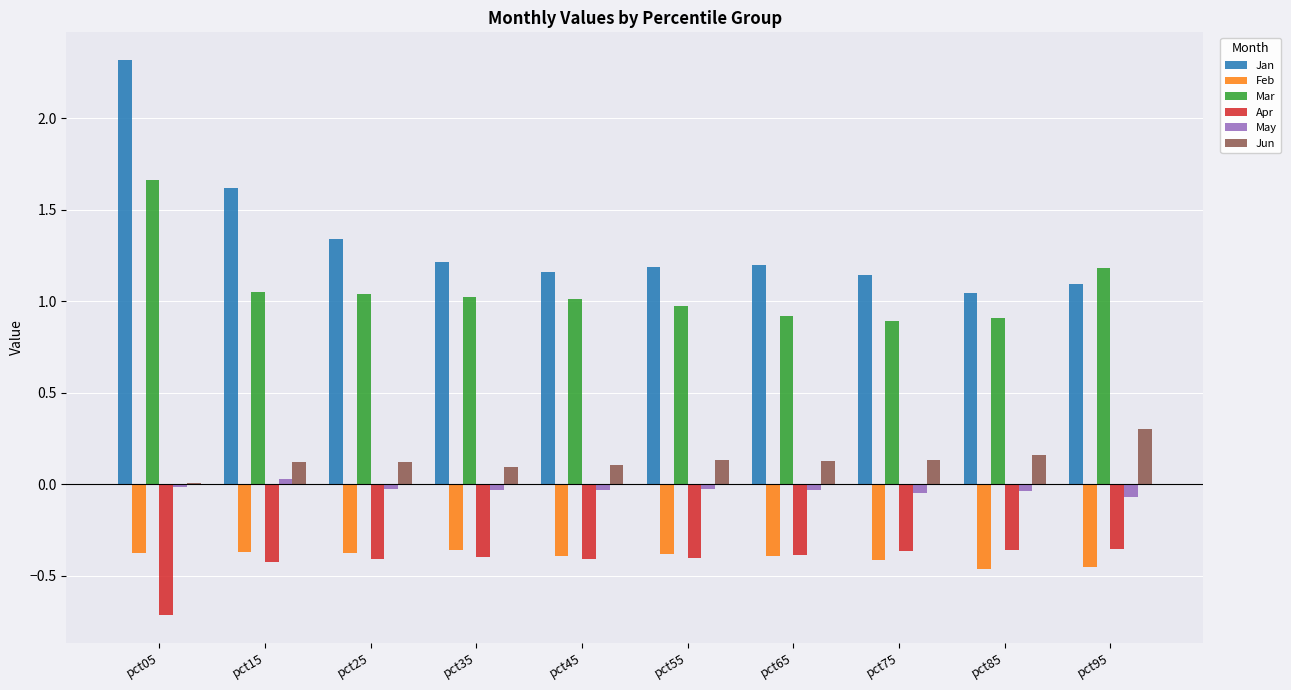

At which label does Jun reach its peak?

pct95